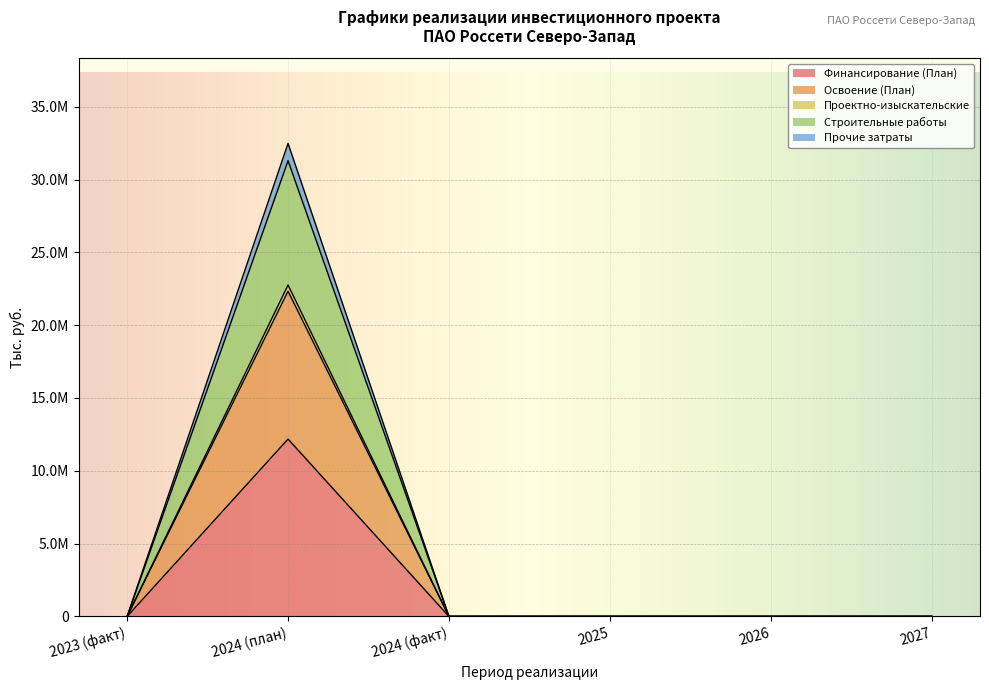

Reading left to right, list all the values displayed in this chart.

Финансирование (План): 2023 (факт)=0	2024 (план)=12180511	2024 (факт)=0	2025=0	2026=0	2027=0
Освоение (План): 2023 (факт)=0	2024 (план)=22330937	2024 (факт)=0	2025=0	2026=0	2027=0
Проектно-изыскательские: 2023 (факт)=0	2024 (план)=22757634	2024 (факт)=0	2025=0	2026=0	2027=0
Строительные работы: 2023 (факт)=0	2024 (план)=31291564	2024 (факт)=0	2025=0	2026=0	2027=0
Прочие затраты: 2023 (факт)=0	2024 (план)=32481363	2024 (факт)=0	2025=0	2026=0	2027=0